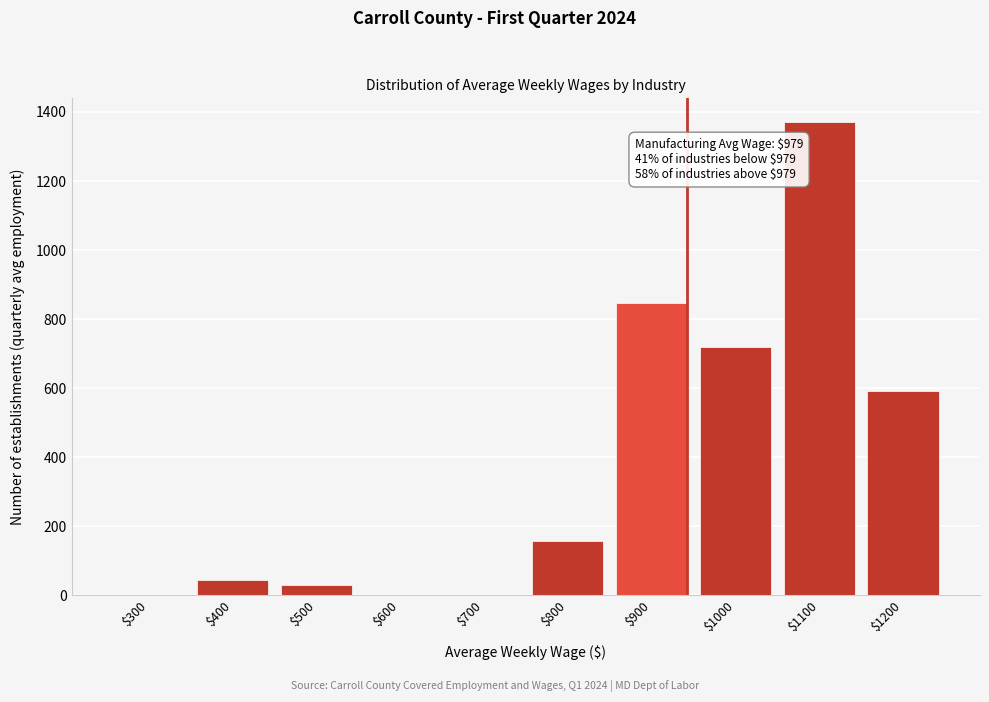

The value at $800 is 157. True or false?

True